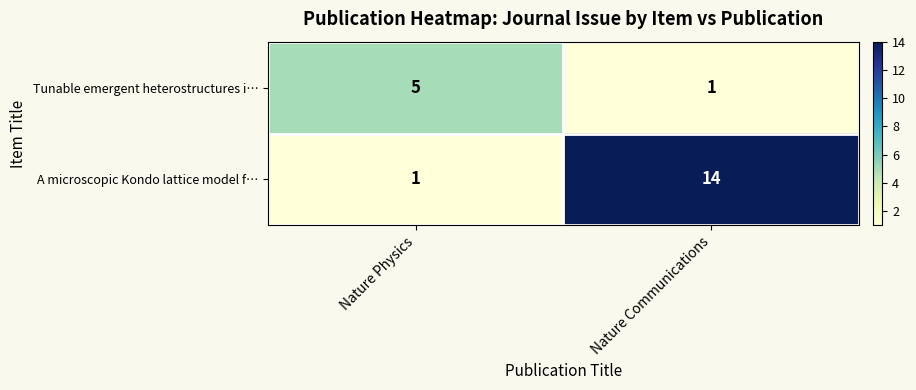

What is the average value of the Tunable emergent heterostructures i… series?

3